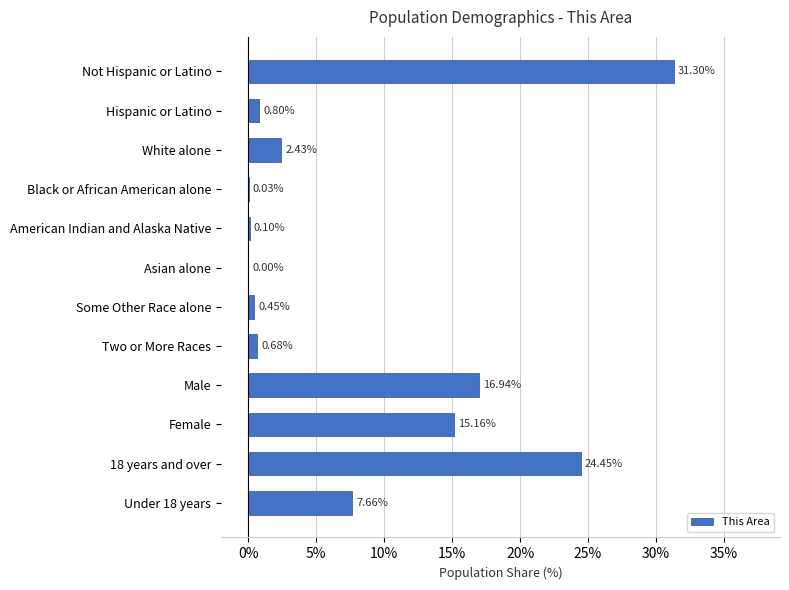

What is the sum of the values at Not Hispanic or Latino and Black or African American alone?

31.3